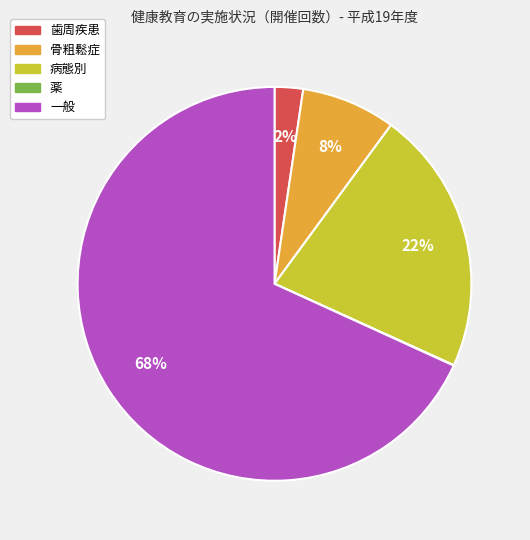

Which slice represents more than half of the pie?

一般